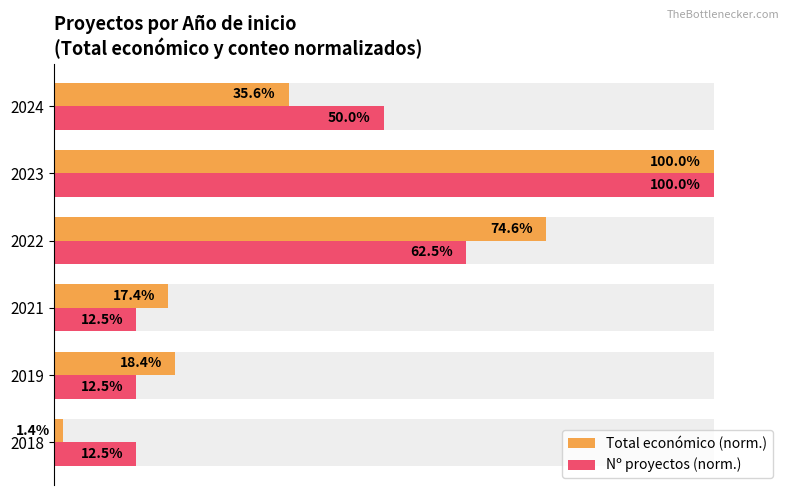

Are the bars horizontal?

Yes